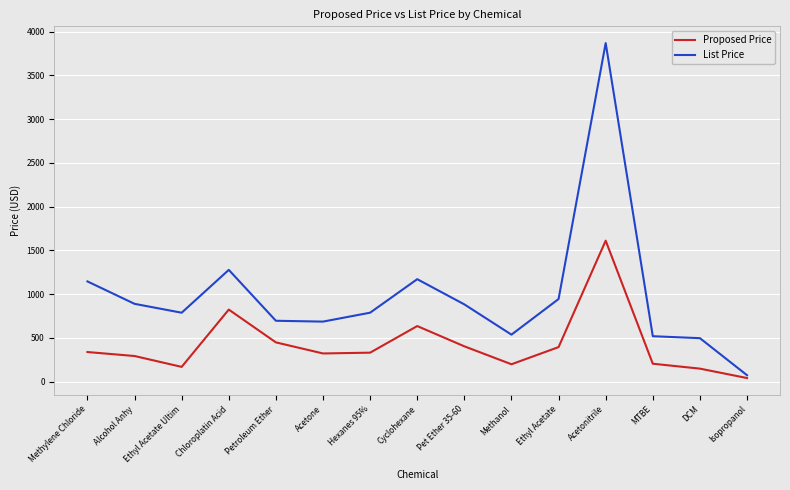

Which series has the widest spread of values?

List Price